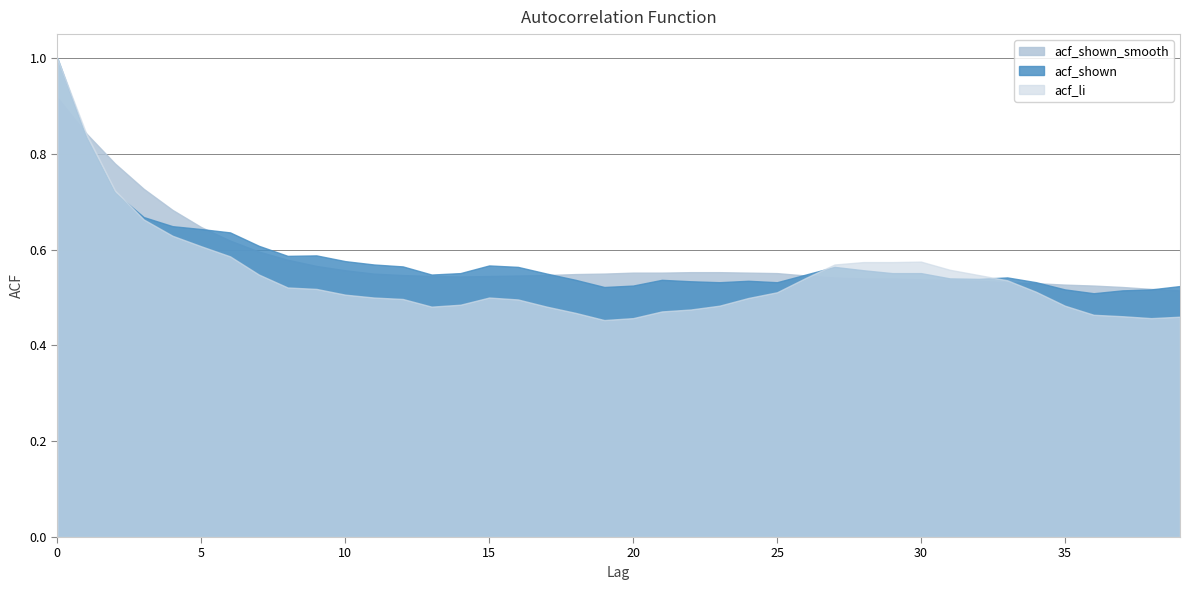

Count the number of categories in the chart.

40